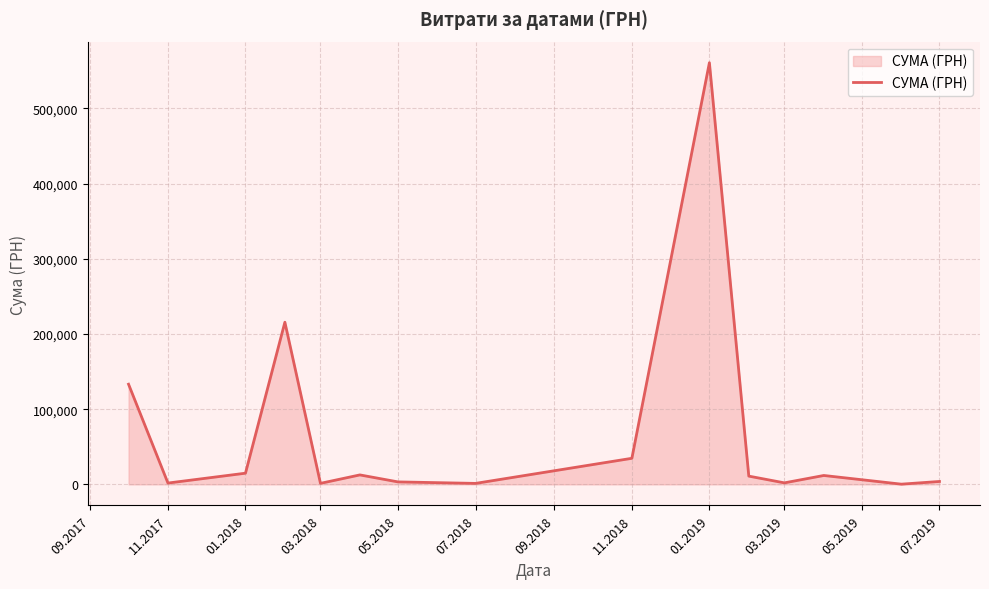

What is the maximum value shown in the chart?

560809.7